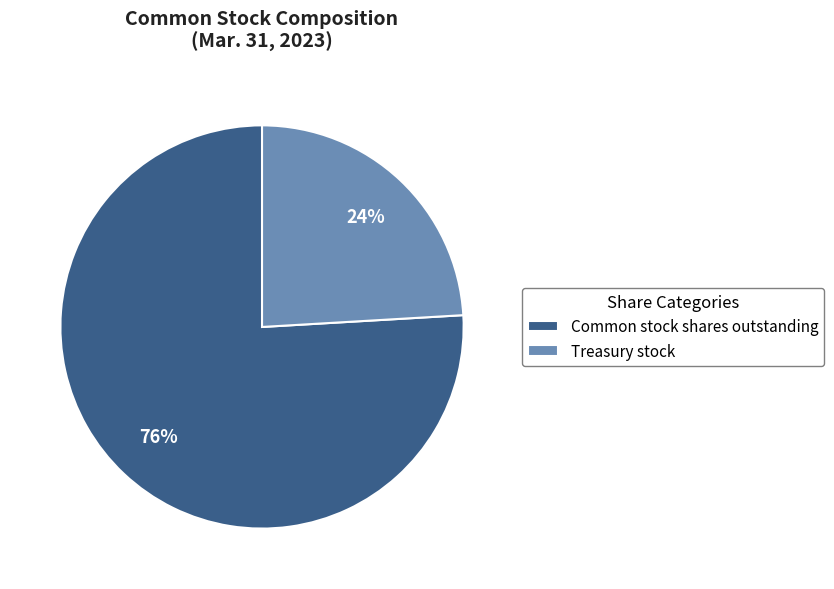

Which category has the biggest portion of the pie?

Common stock shares outstanding